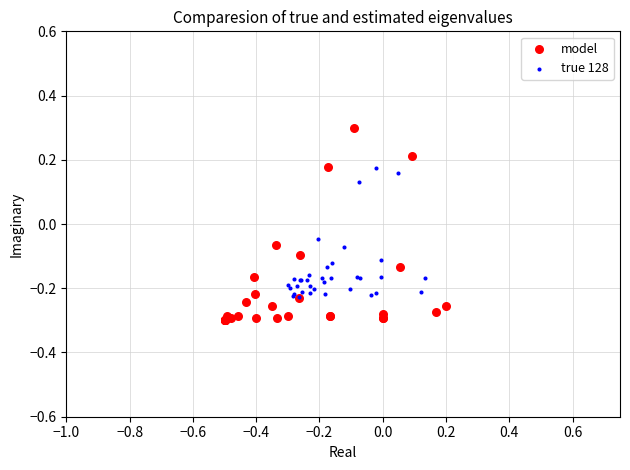

Which series reaches the maximum Y coordinate?

model